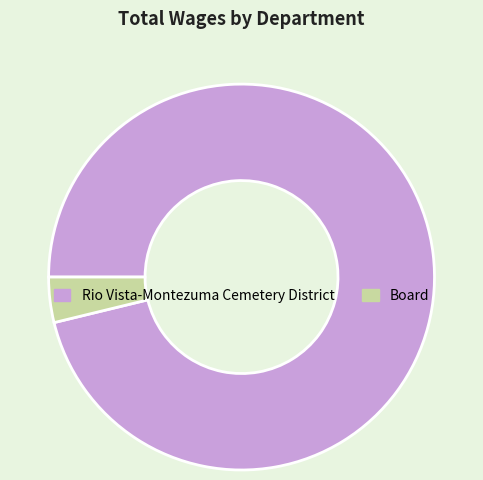

How many segments does this pie chart have?

2